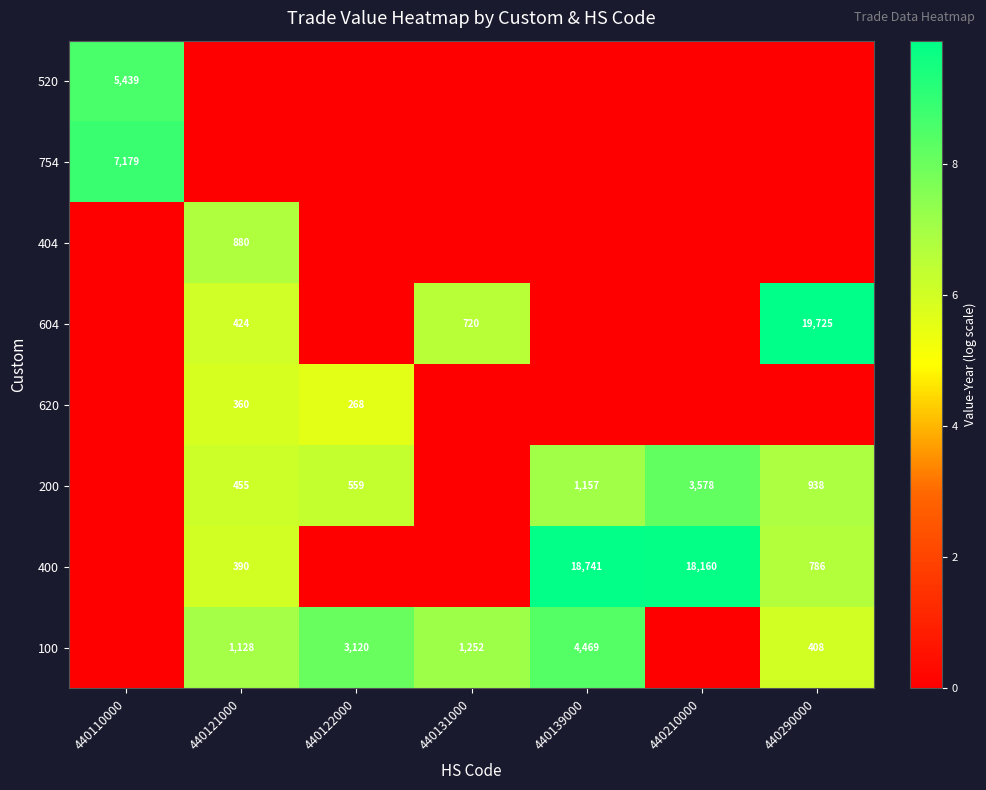

What is the difference between the highest and lowest values at 440131000?

7.1